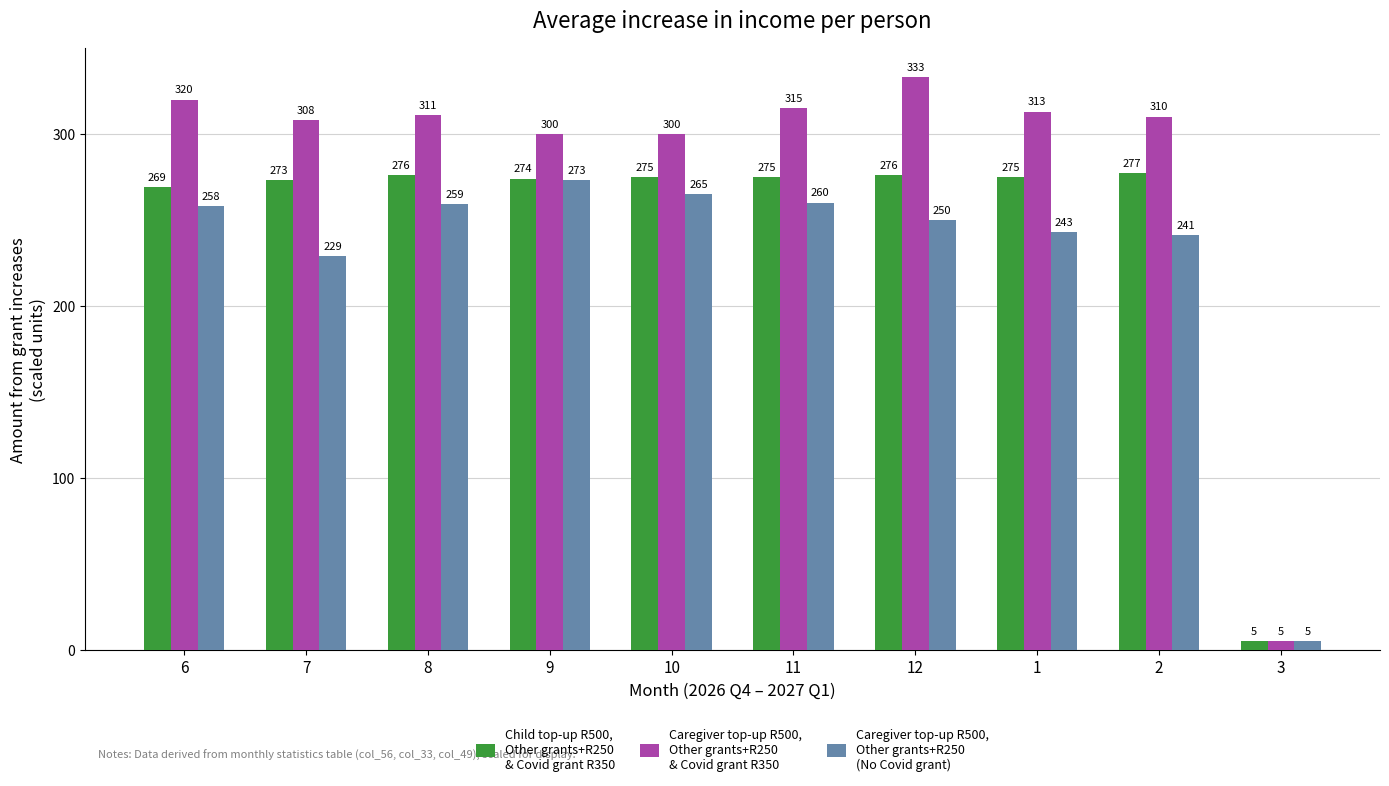

At which category is the sum across all series the highest?

12